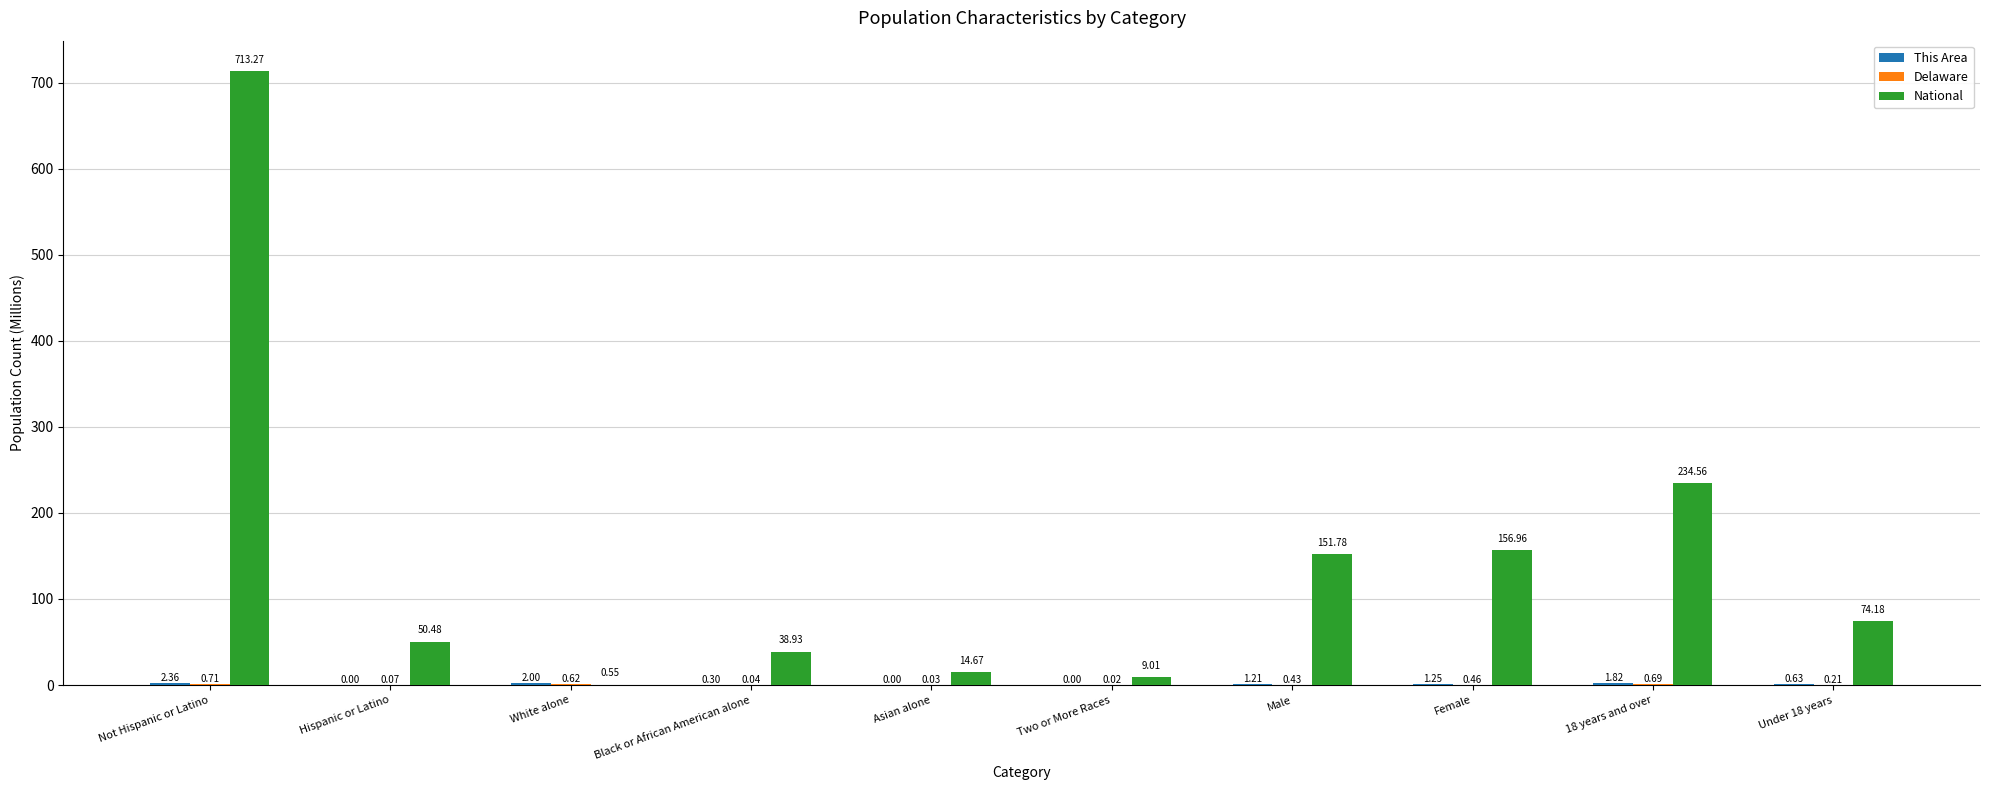

At which category does the chart reach its peak across all series?

Not Hispanic or Latino